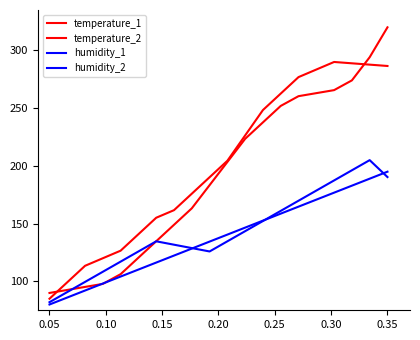

Does the chart display data point markers on the line(s)?

No